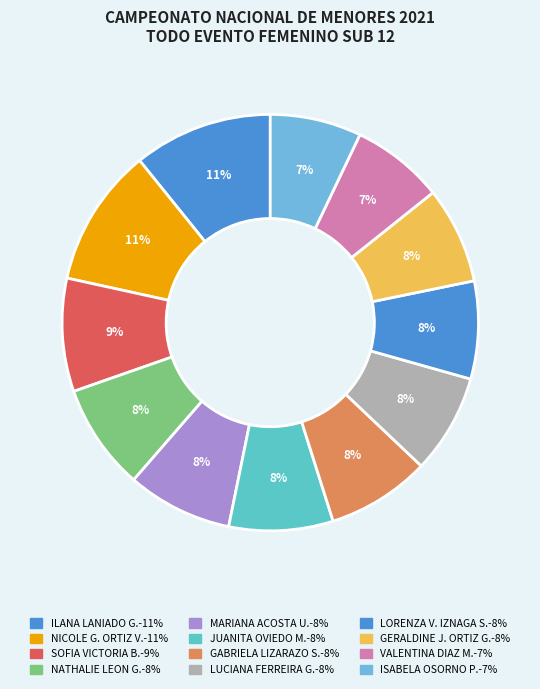

How many slices are in this pie chart?

12